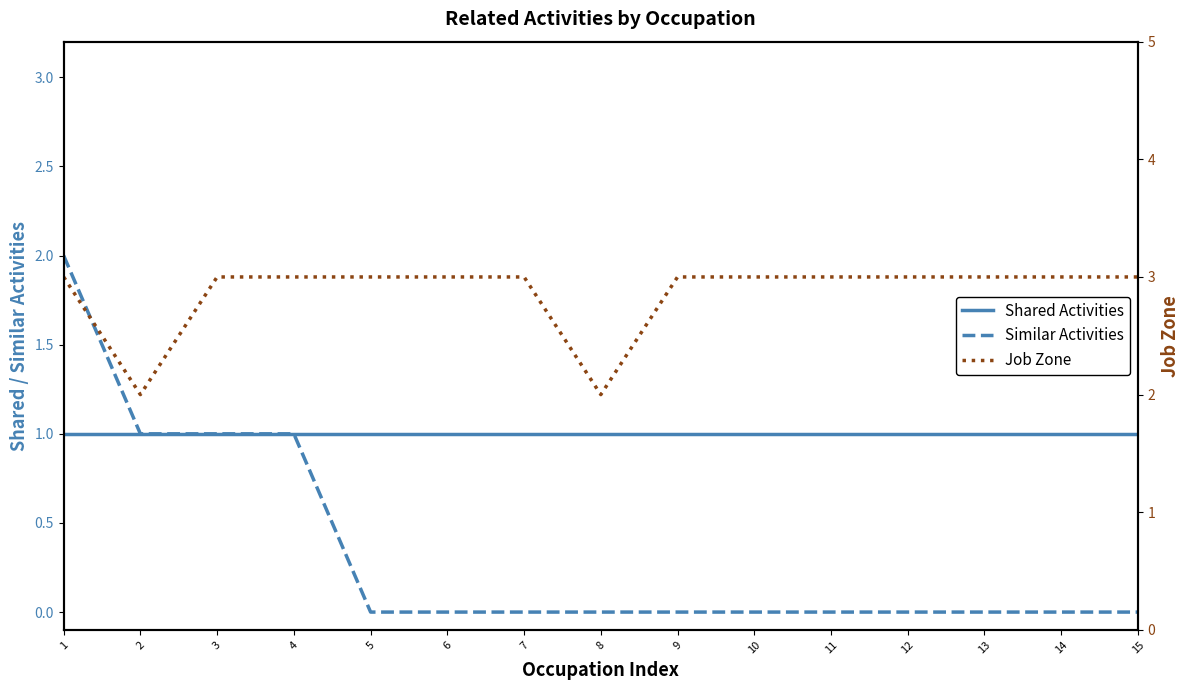

Count the Job Zone values in the range 3 to 4.

13